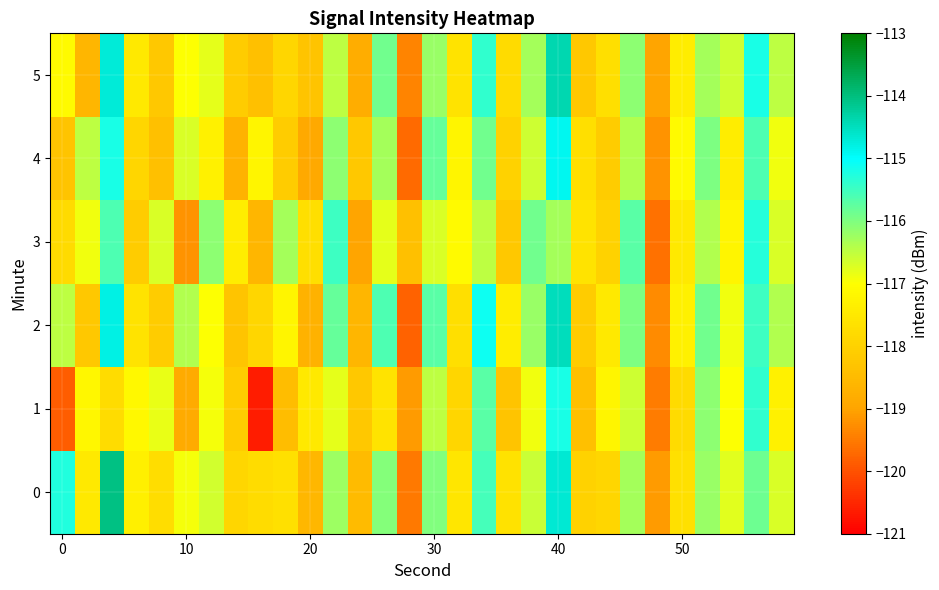

How many distinct data groups are displayed?

6